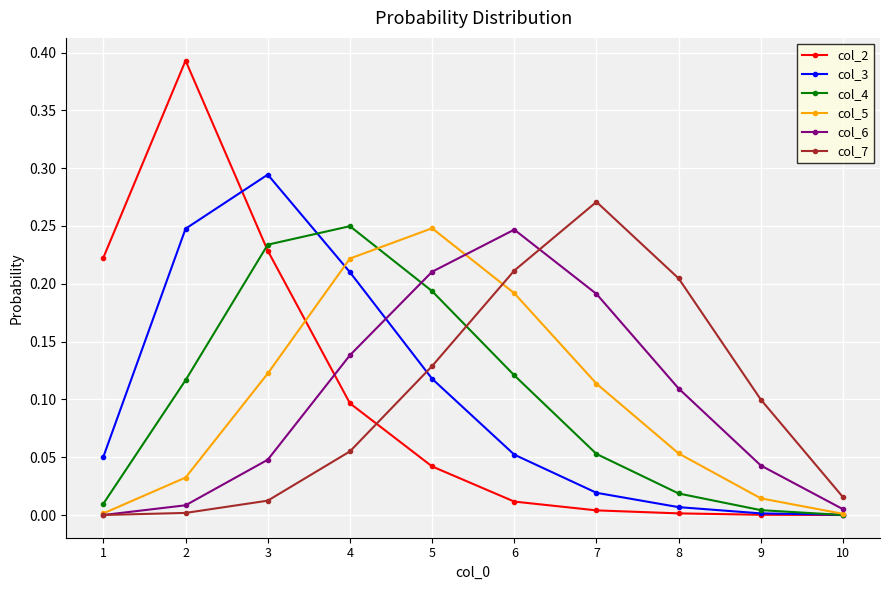

Where do col_6 and col_4 first cross each other?

4 and 5